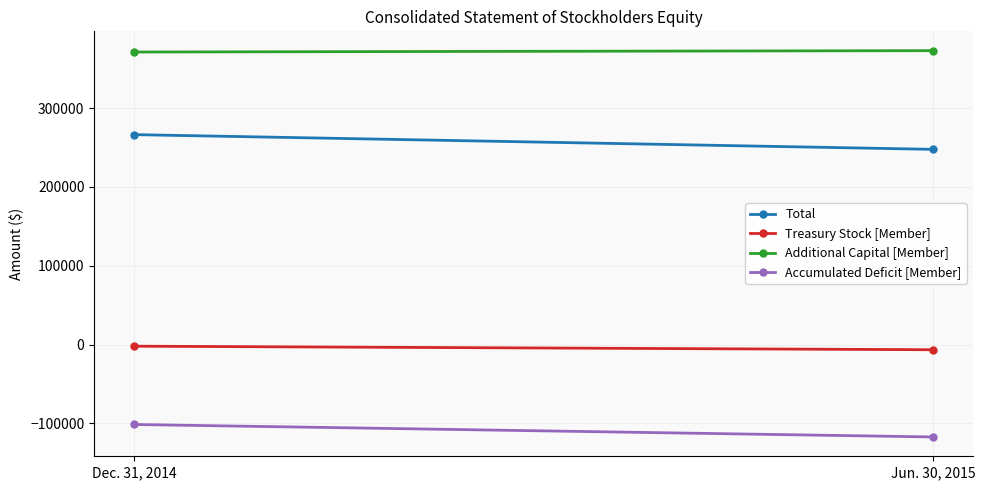

Which has a higher value, Jun. 30, 2015 or Dec. 31, 2014?

Dec. 31, 2014